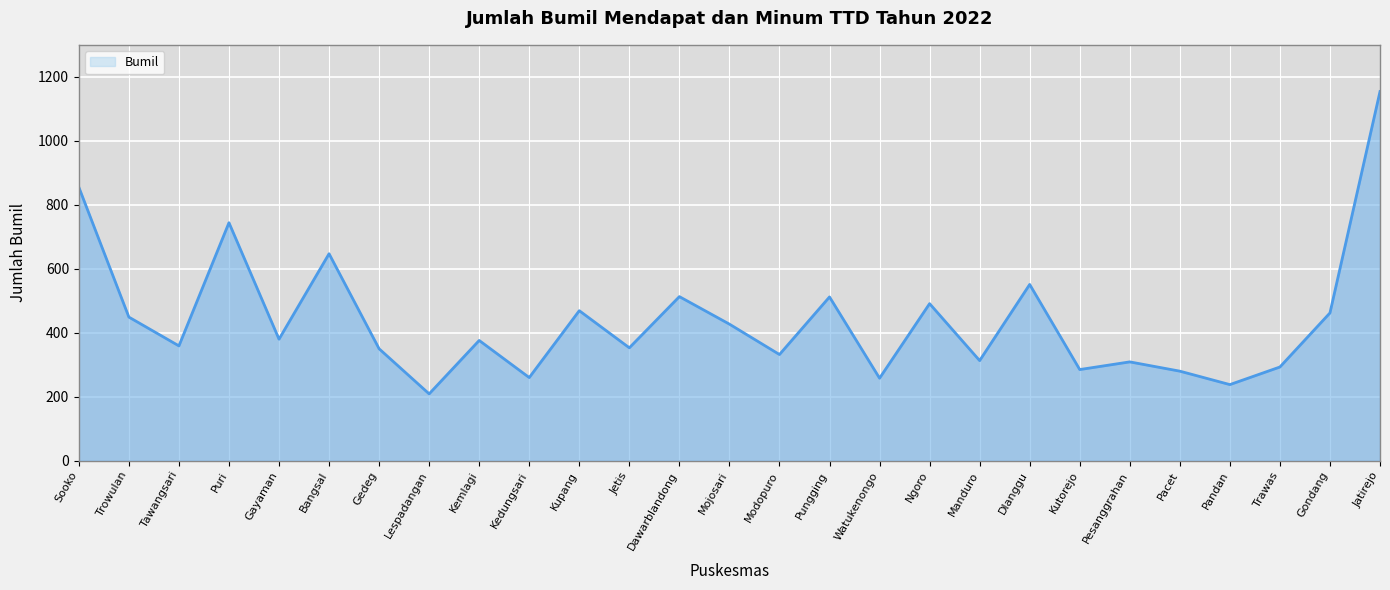

What is the sum of all values?

11869